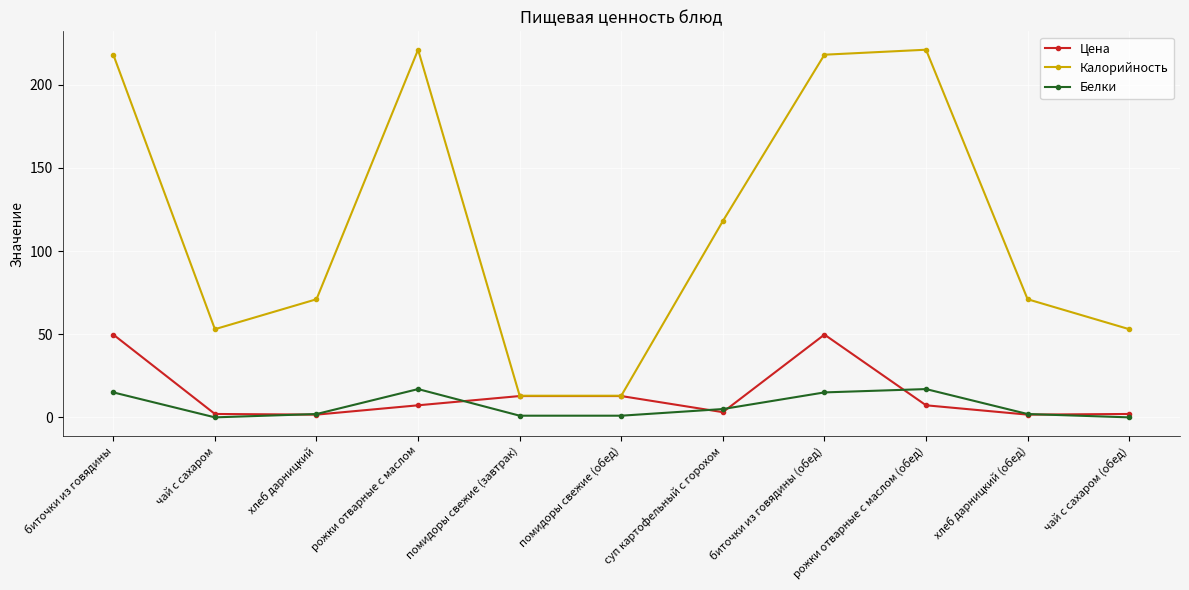

True or false: Калорийность and Белки intersect in this chart.

False